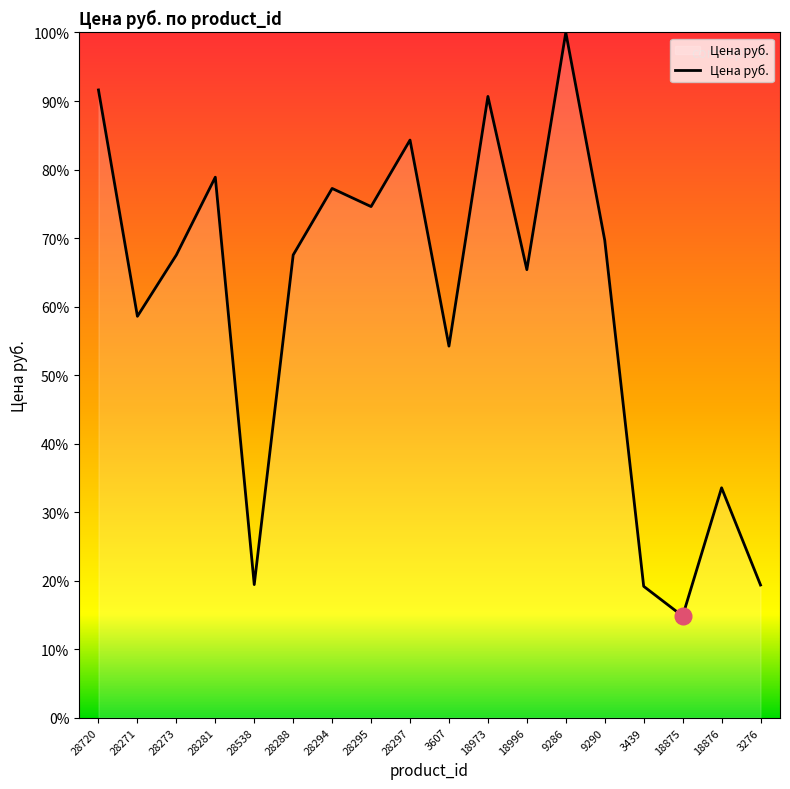

What position from the left is 18996?

12